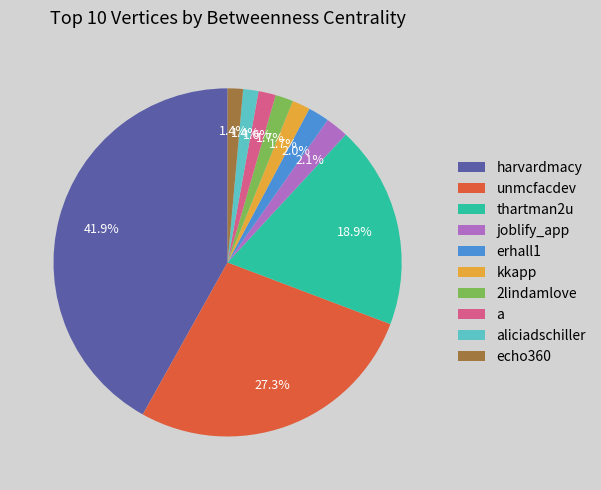

What is the ratio of the value at aliciadschiller to the value at erhall1?

0.7